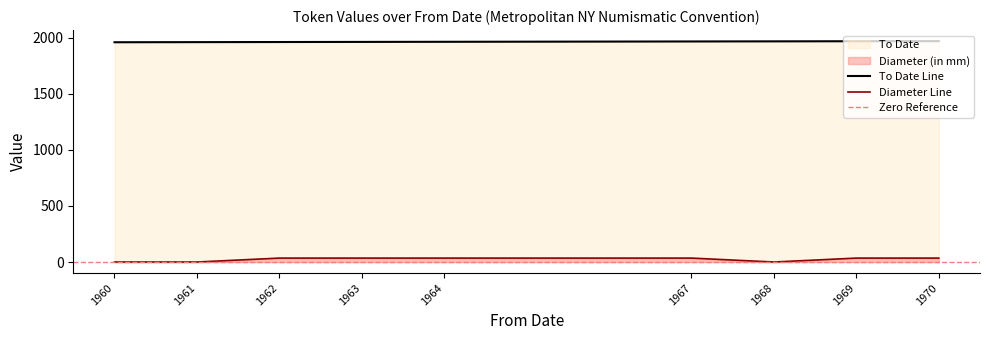

True or false: To Date and Diameter (in mm) intersect in this chart.

False